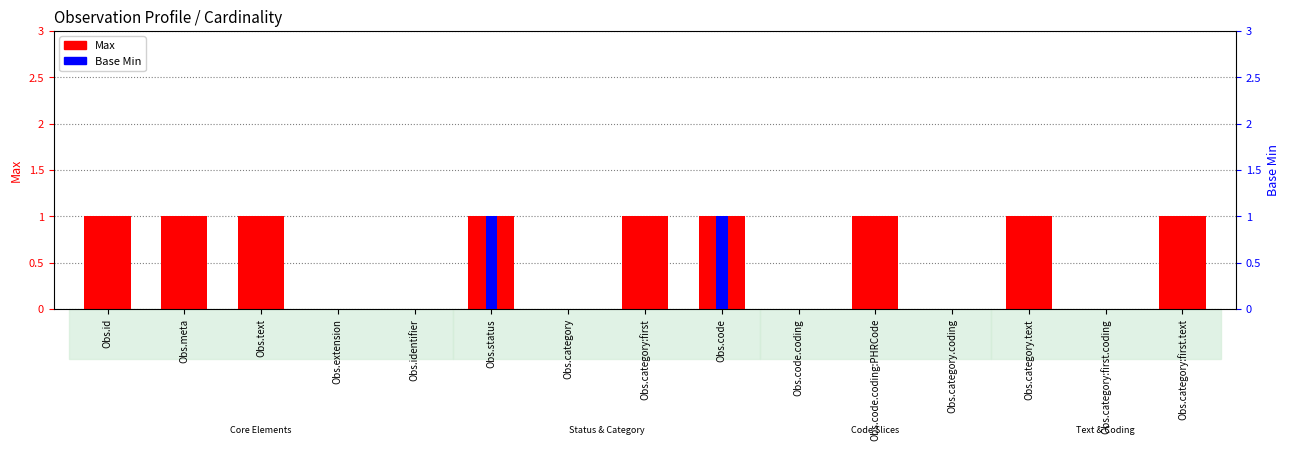

How many Max values are between 0 and 1?

15